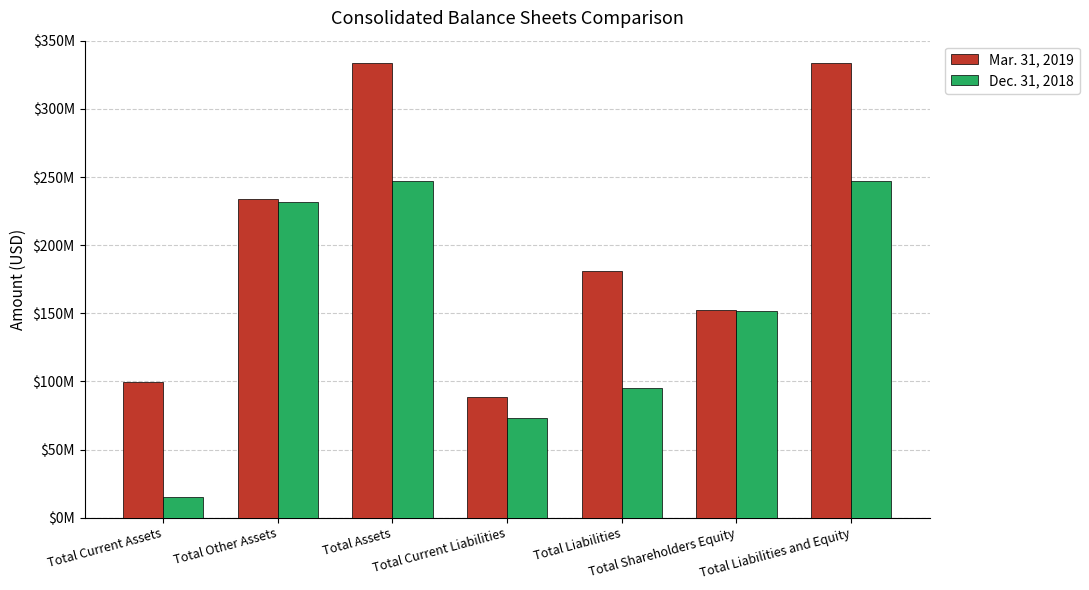

What is the value of the Dec. 31, 2018 bar at the 2nd from the left?

231503743